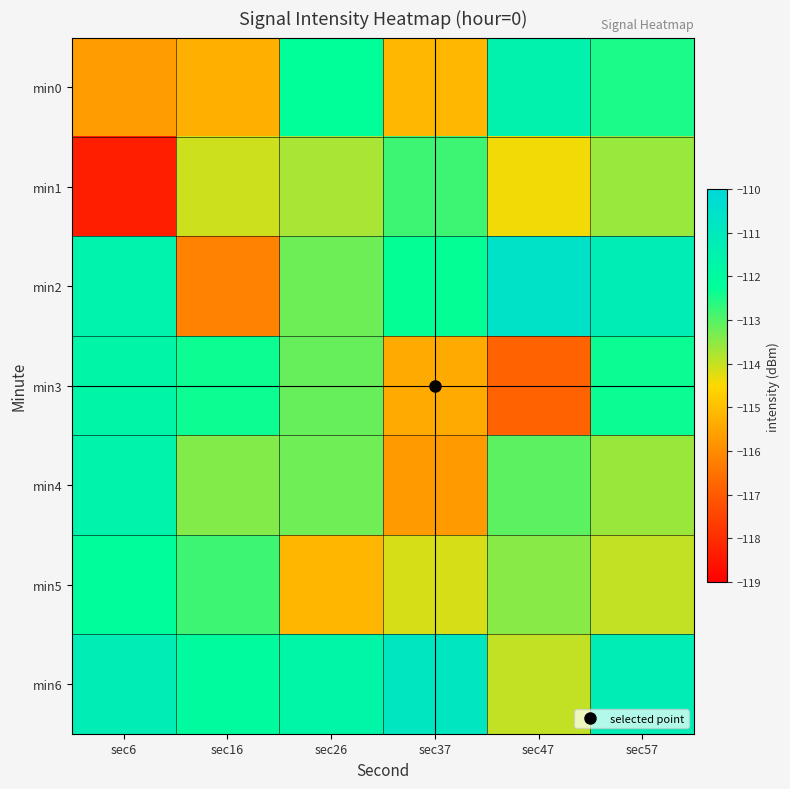

Which has a higher value, sec6 or sec47?

sec47